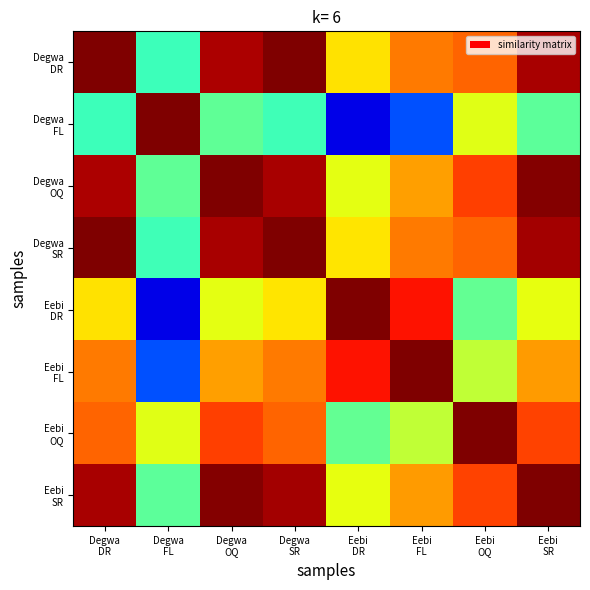

What is the maximum value shown in the chart?

1.0